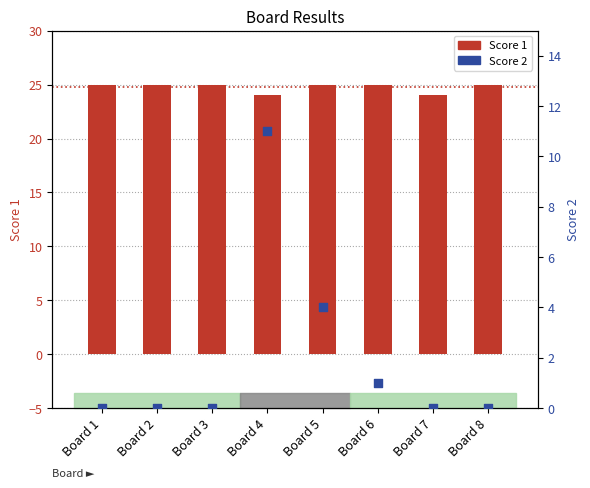

Which series has the largest Y range (max minus min)?

Score 2